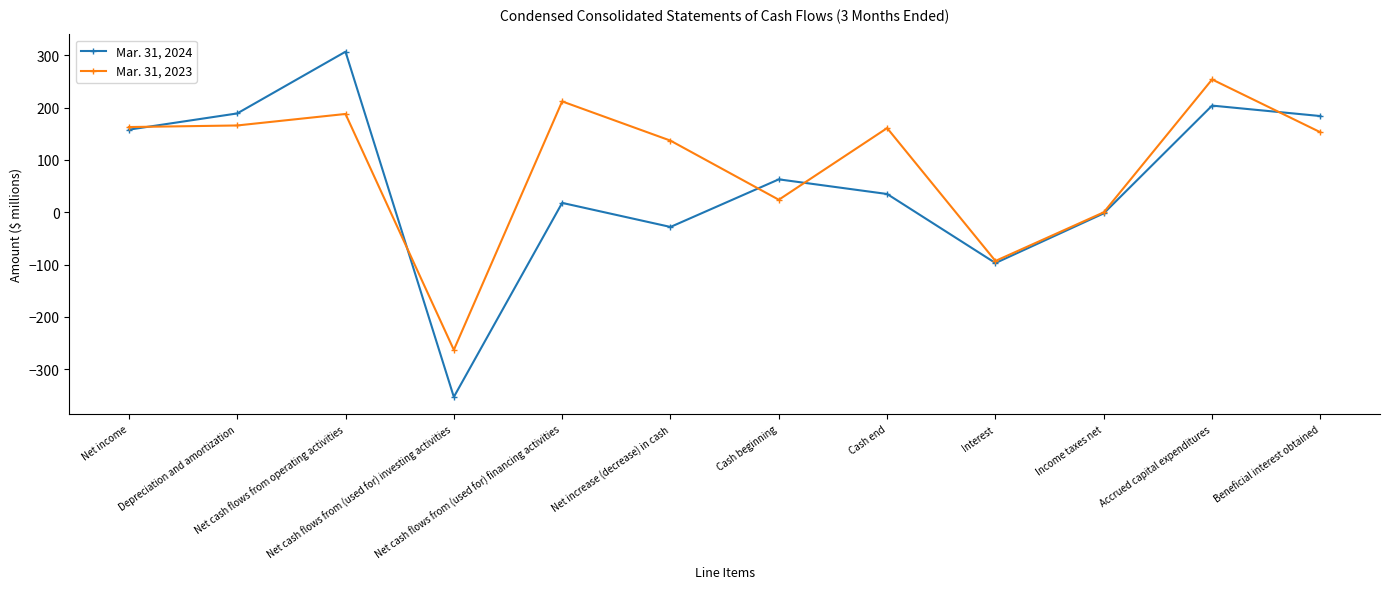

How many categories are shown in the chart?

12